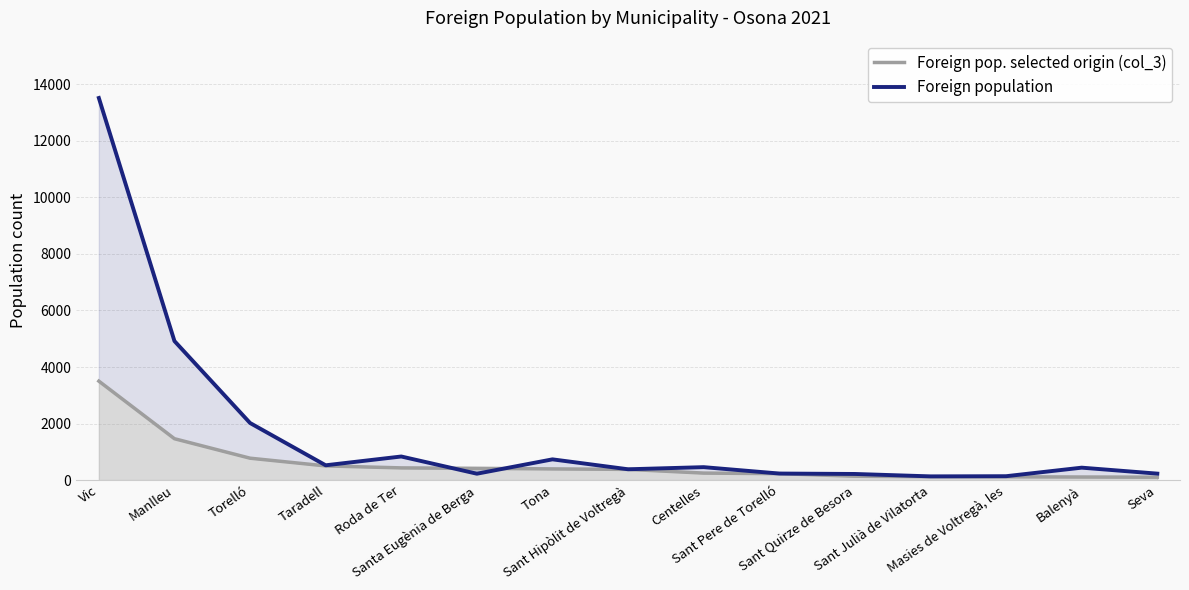

Which series has the largest total across all categories?

Foreign population